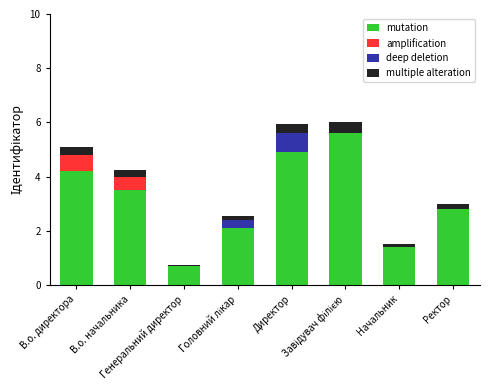

What is the highest value of the mutation series?

5.6